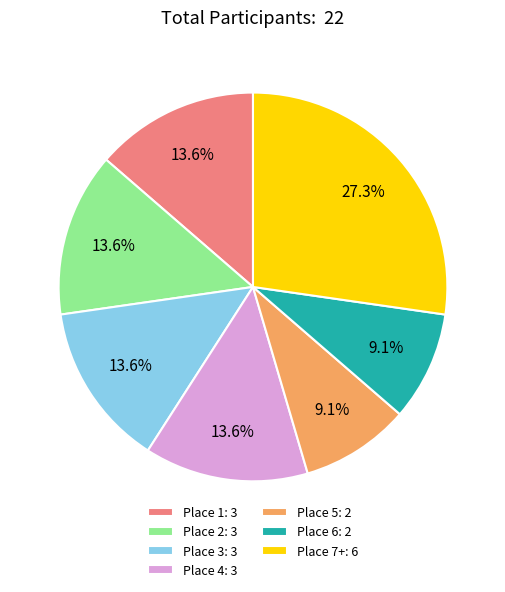

To the nearest percent, what is the average slice percentage?

14%